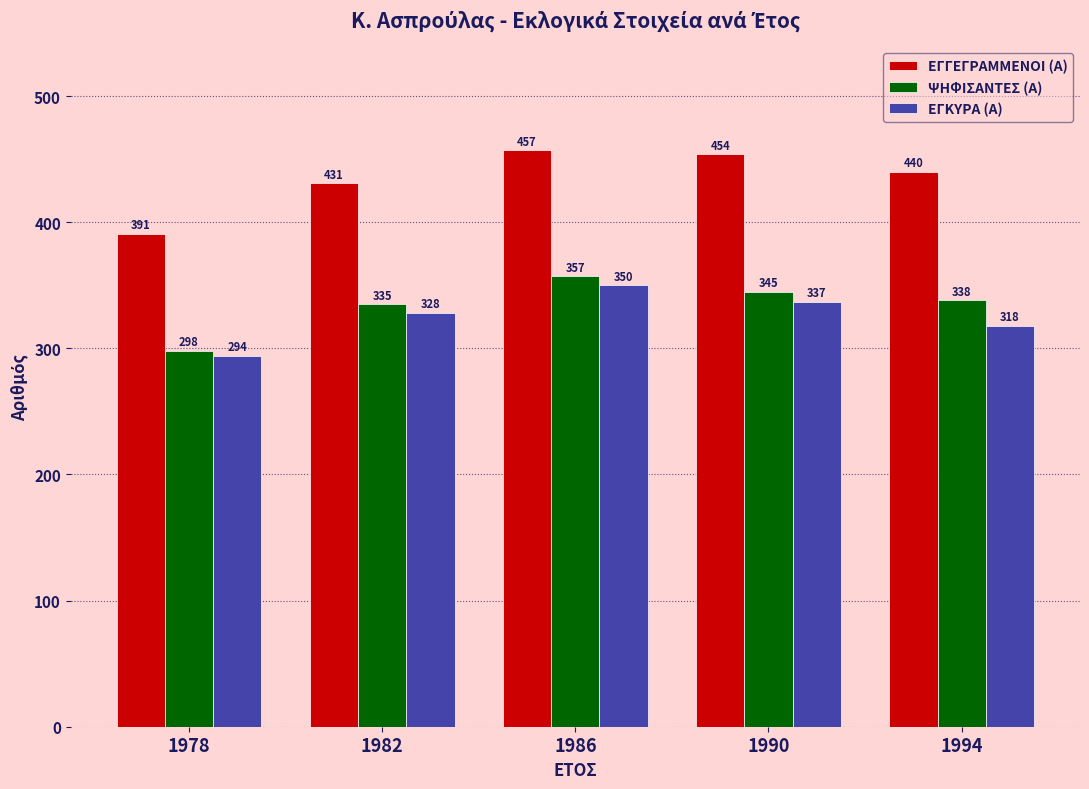

At which category is the sum across all series the highest?

1986